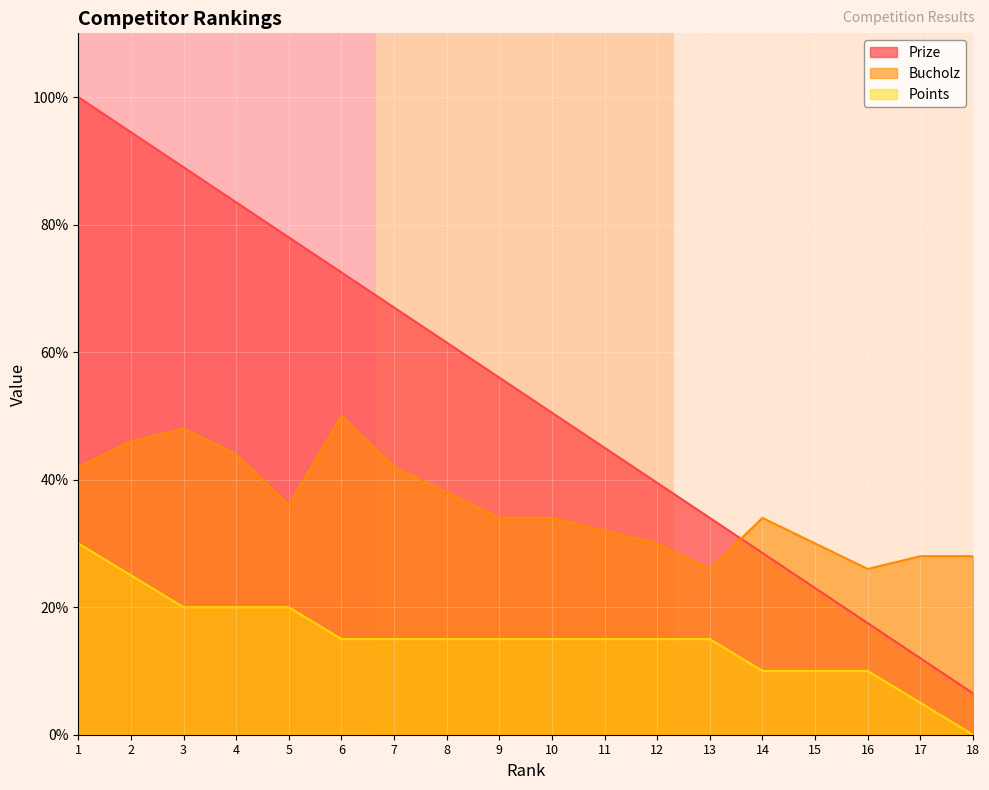

Between 9 and 17, which series saw the biggest shift?

Prize